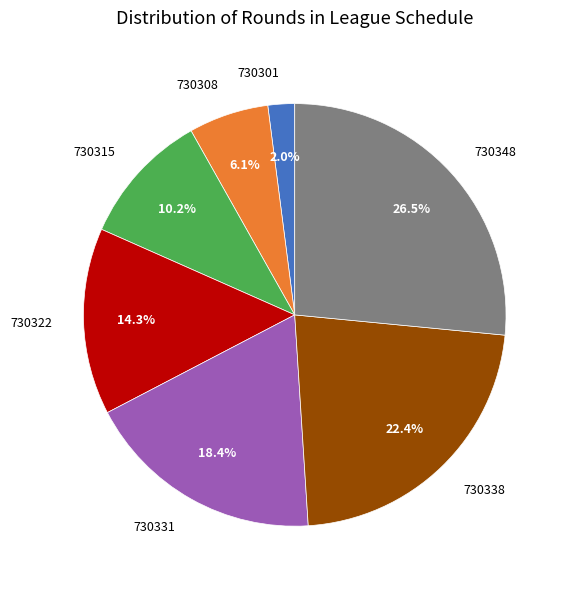

Is there a majority slice in this chart?

No